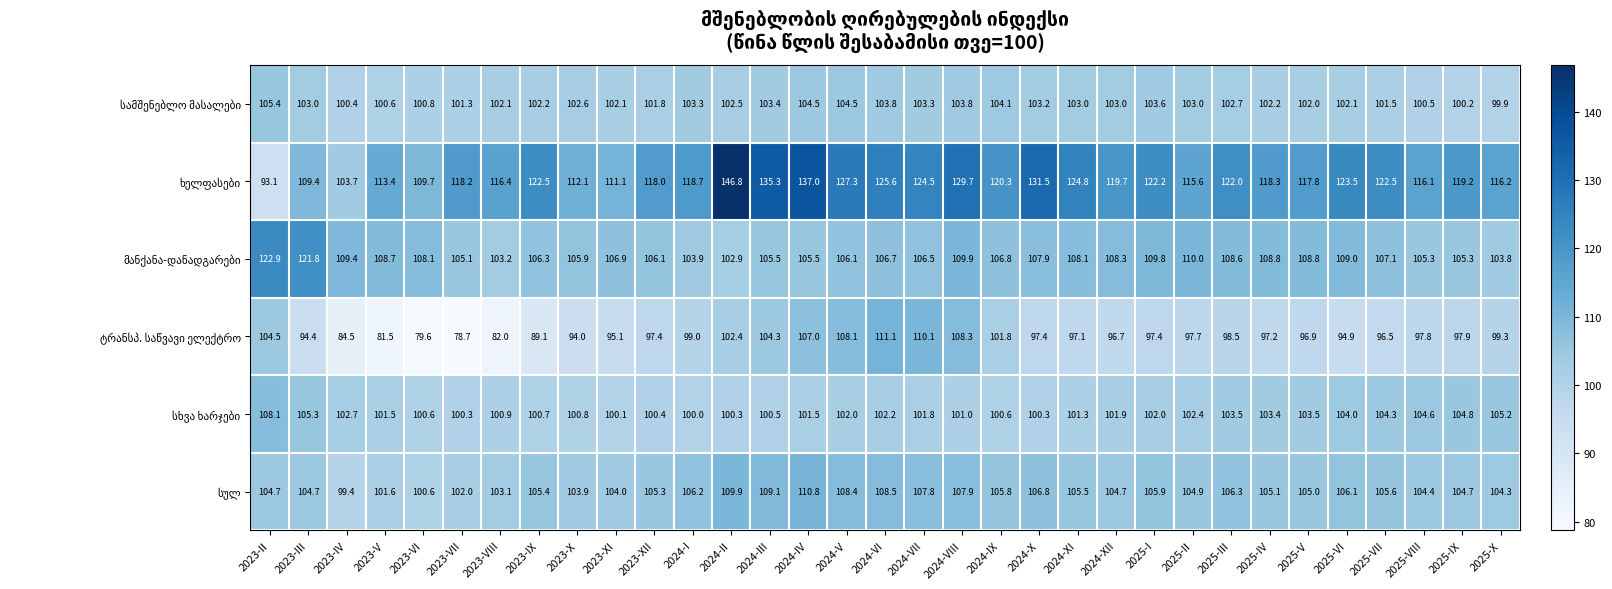

What is the spread (max minus min) of values at 2024-I?

19.7